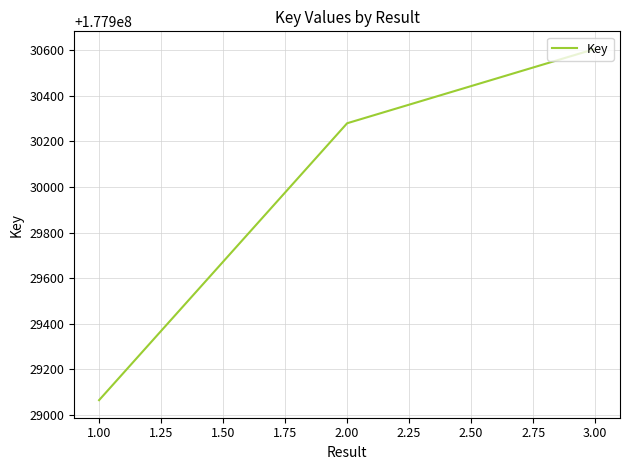

What is the change in value from 1.00 to 3.00?

+1540